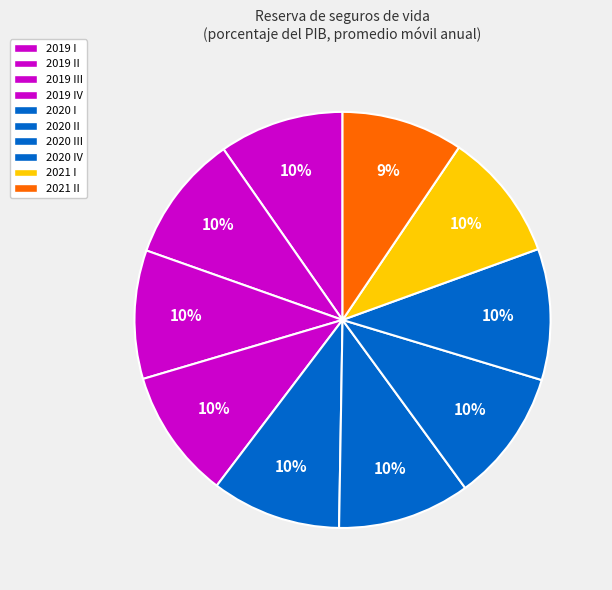

How many slices are in this pie chart?

10